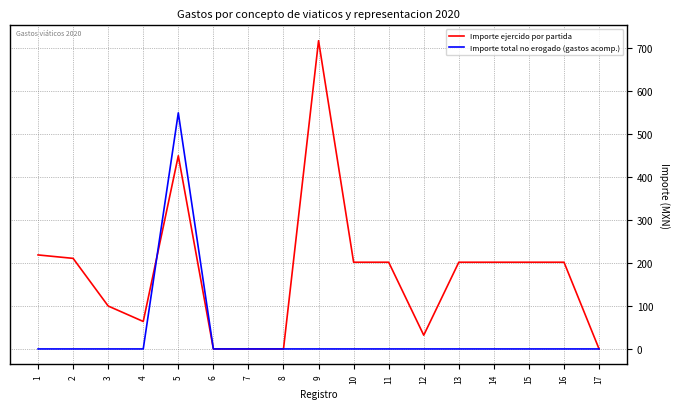

Which series has the largest range (max minus min)?

Importe ejercido por partida